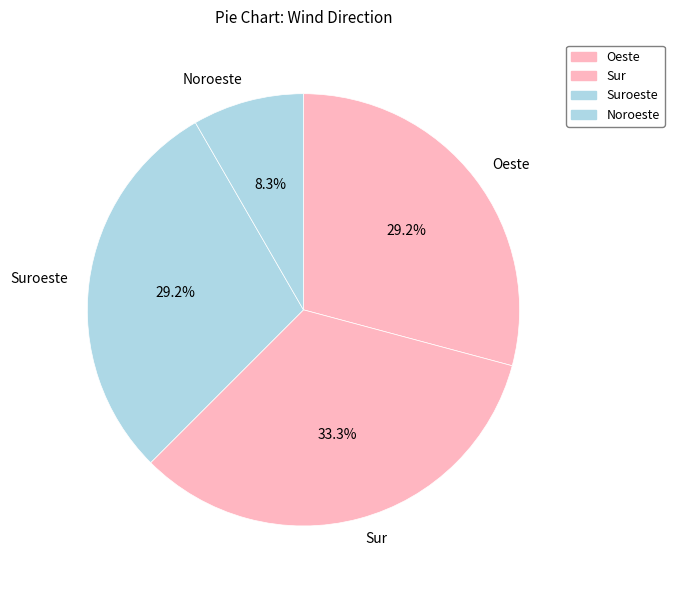

To the nearest percent, what is the difference between the largest and smallest slice percentages?

25%